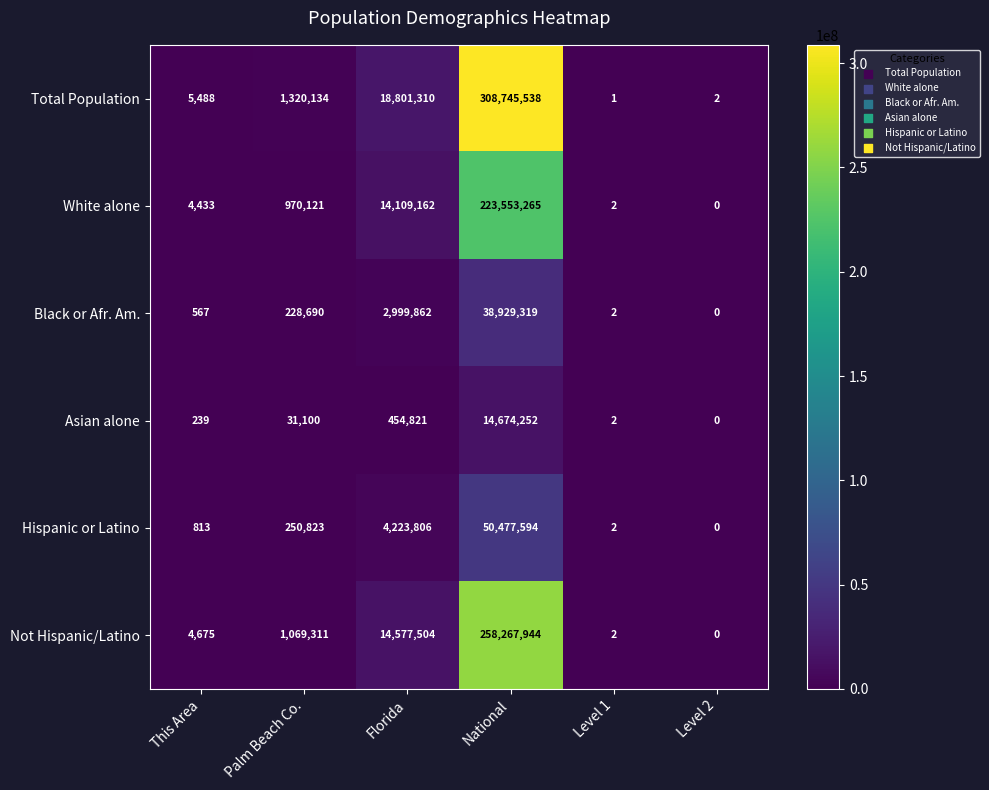

Where is Hispanic or Latino nearest to the value 25238797?

Florida